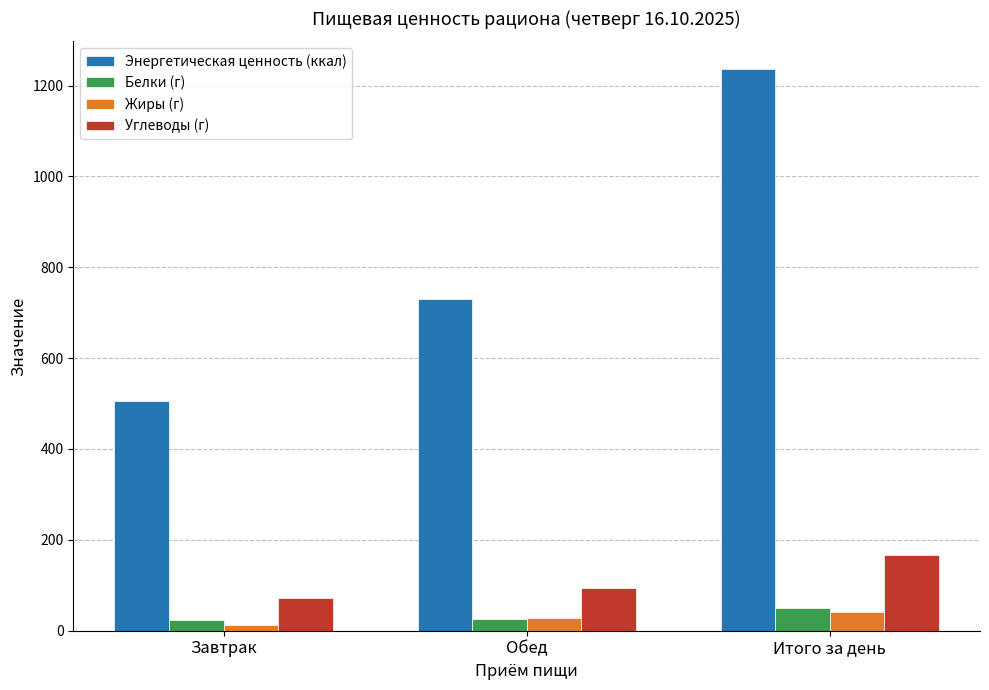

How many values in the Жиры (г) series exceed 27?

2